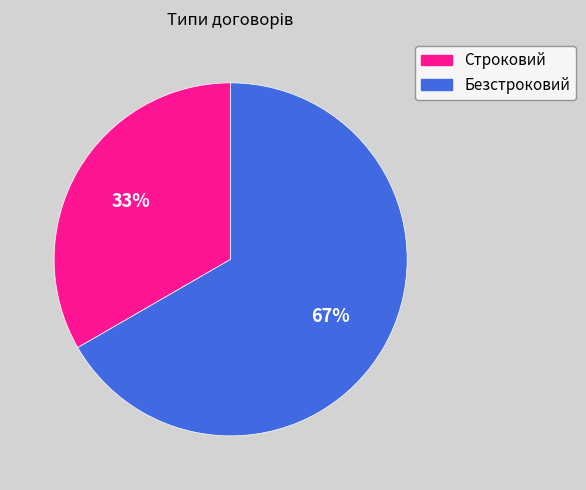

To the nearest percent, what is the average slice percentage?

50%